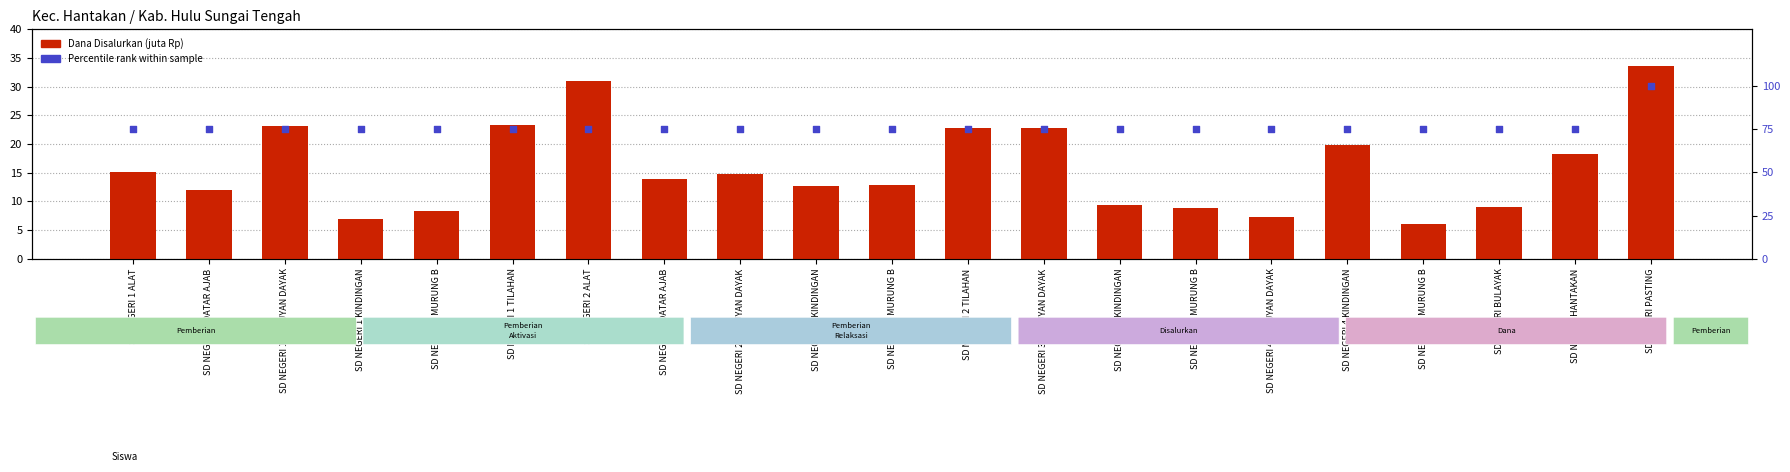

Is the value of Percentile rank at SD NEGERI PASTING greater than the value of Dana Disalurkan (juta Rp) at SD NEGERI 4 MURUNG B?

Yes